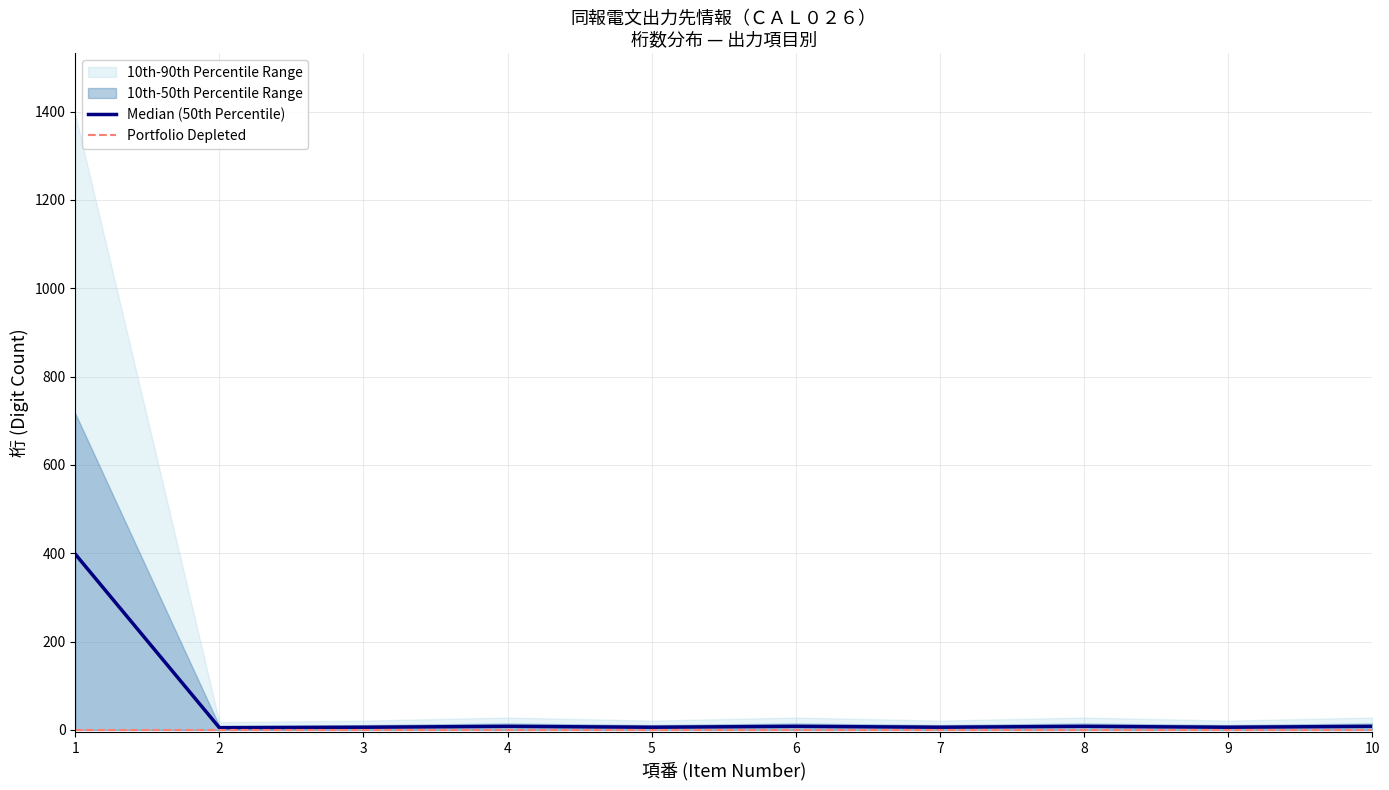

At which category does the chart reach its peak across all series?

1